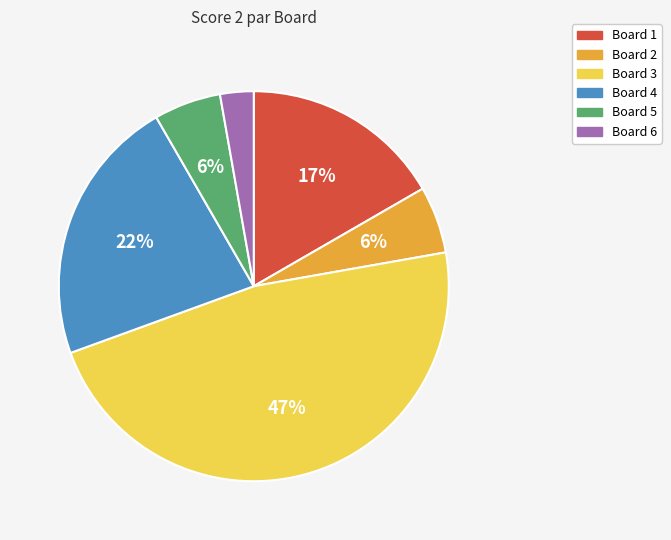

Which category has the biggest portion of the pie?

Board 3